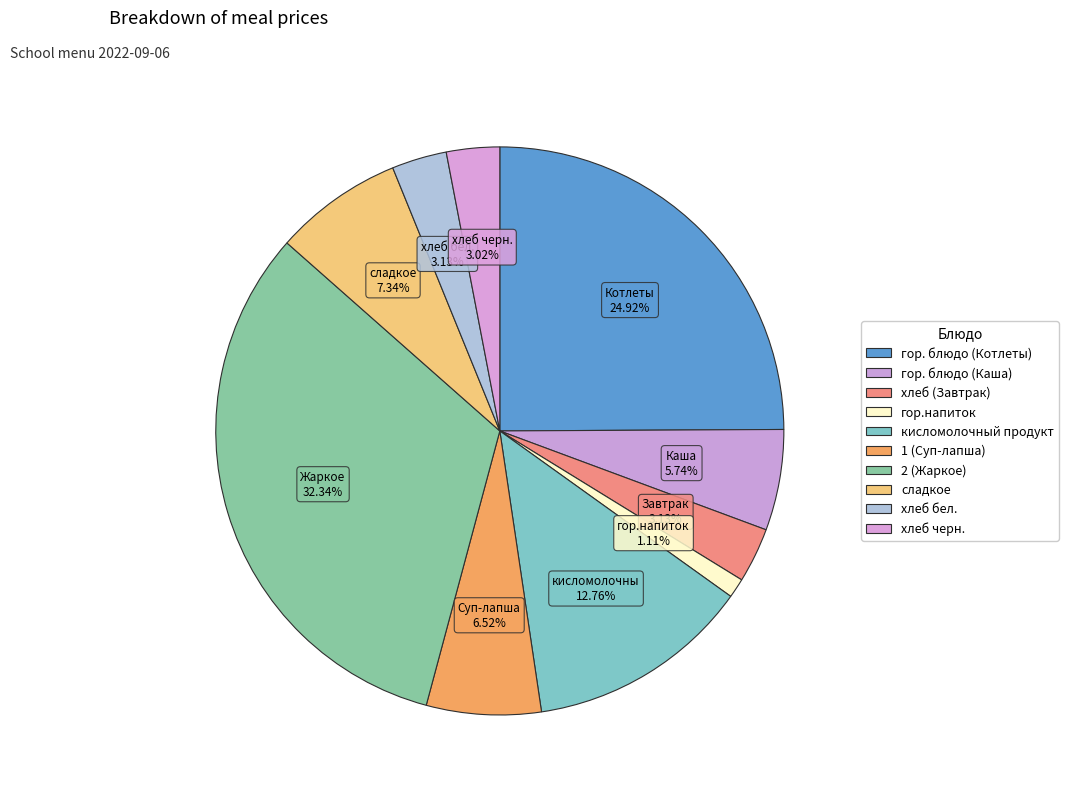

Is хлеб черн. the majority of the pie?

No